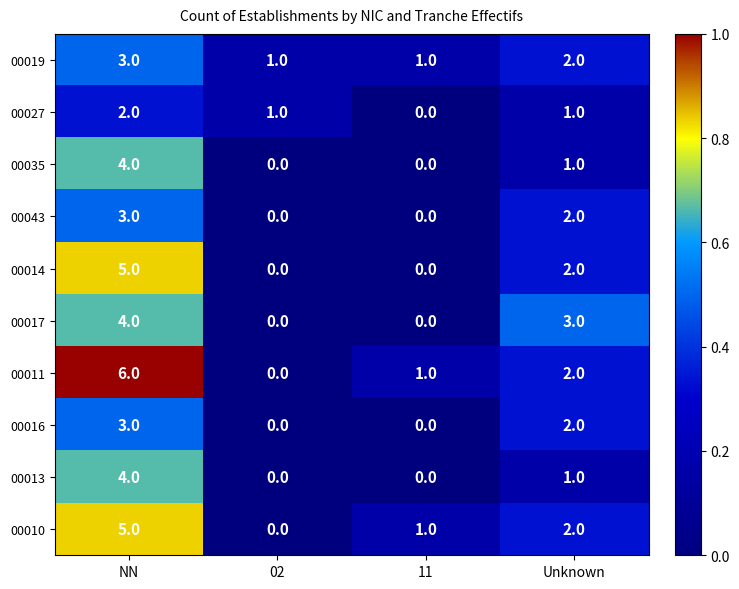

The value of 00013 at NN is 4. True or false?

True